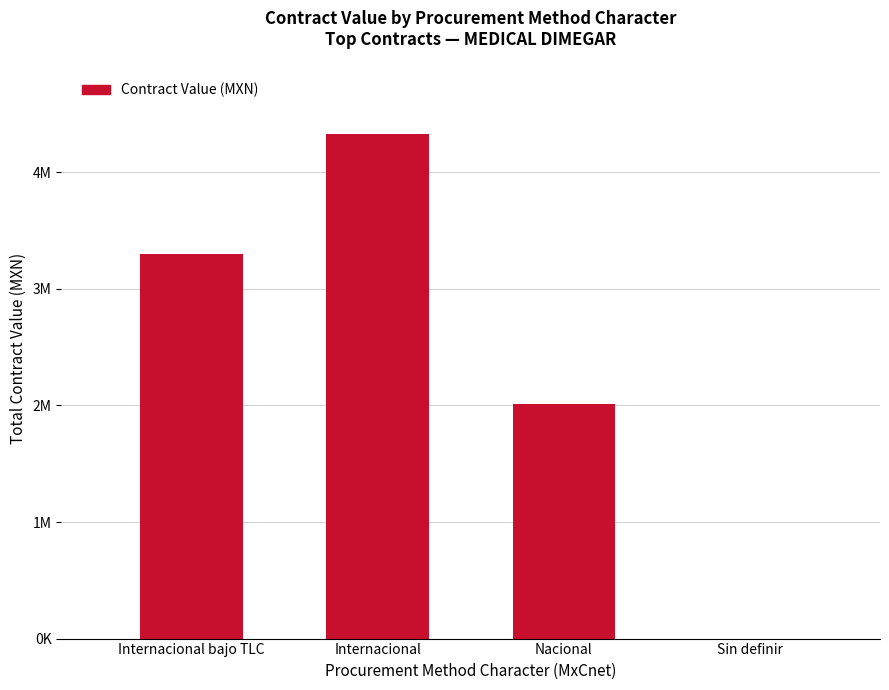

What is the label of the 2nd bar from the right?

Nacional